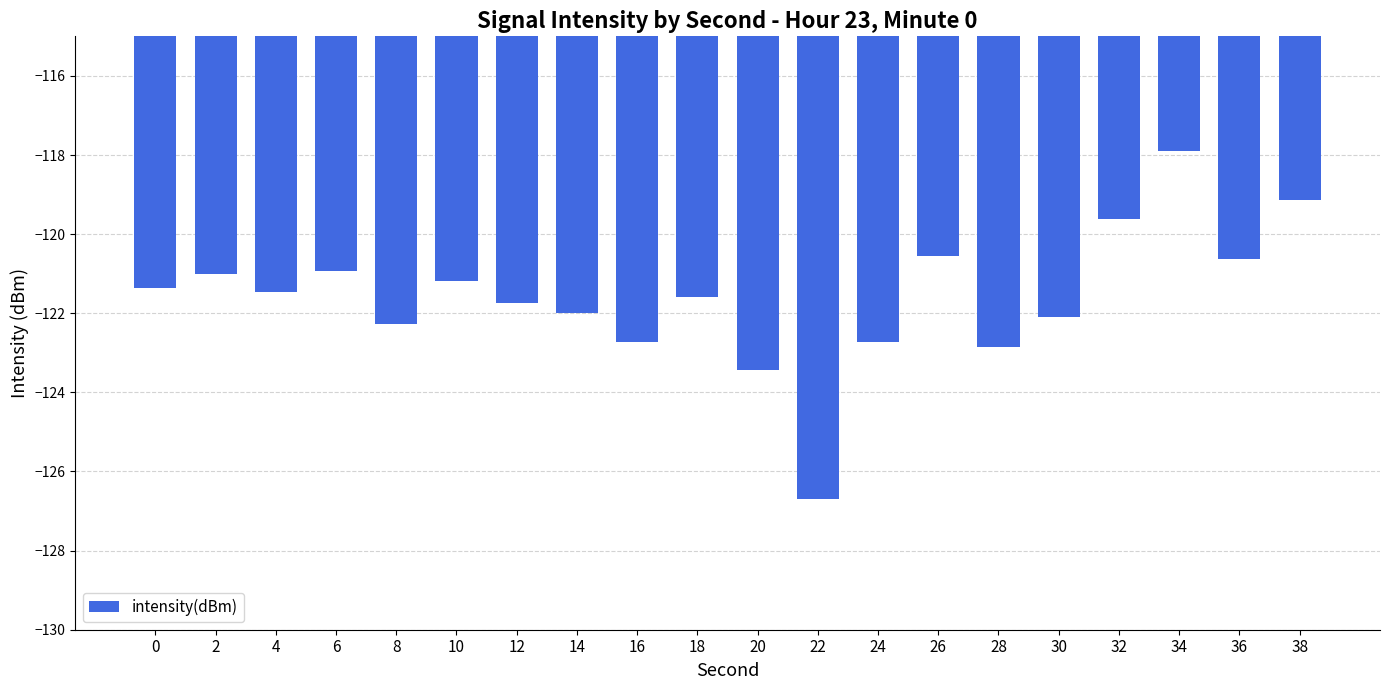

What is the difference between the values at 28 and 2?

1.8